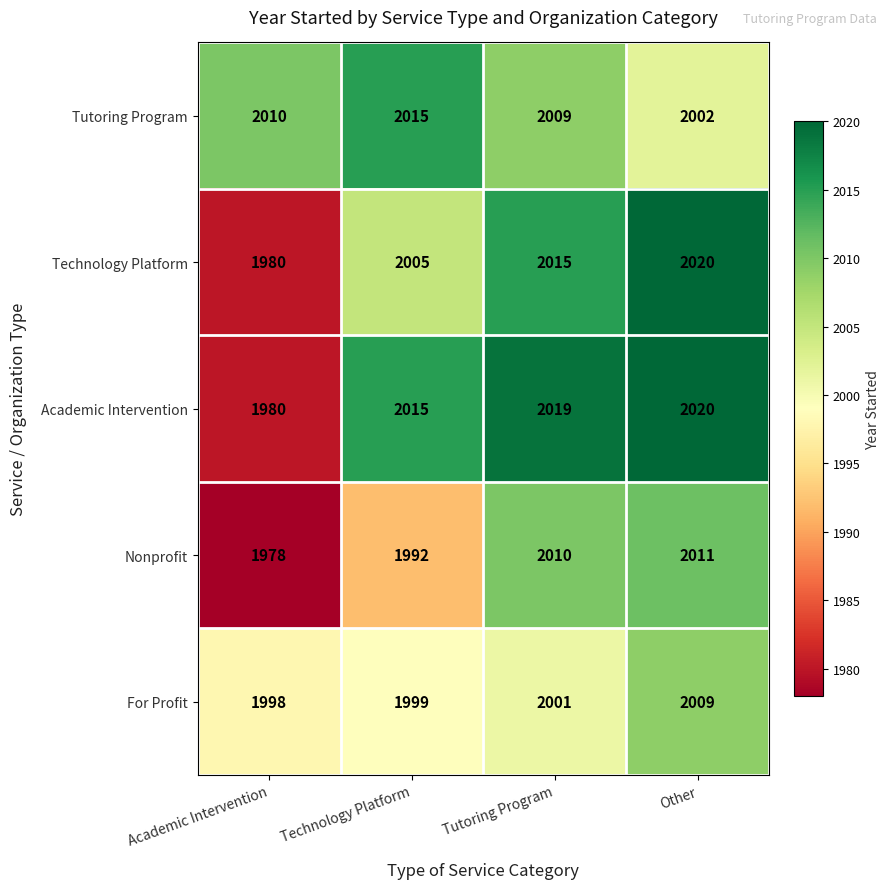

Count the number of categories in the chart.

4